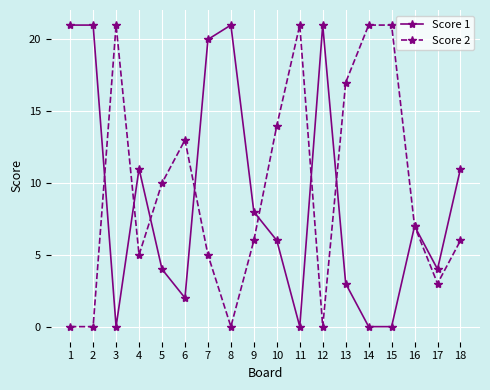

At which category is the sum across all series the highest?

7